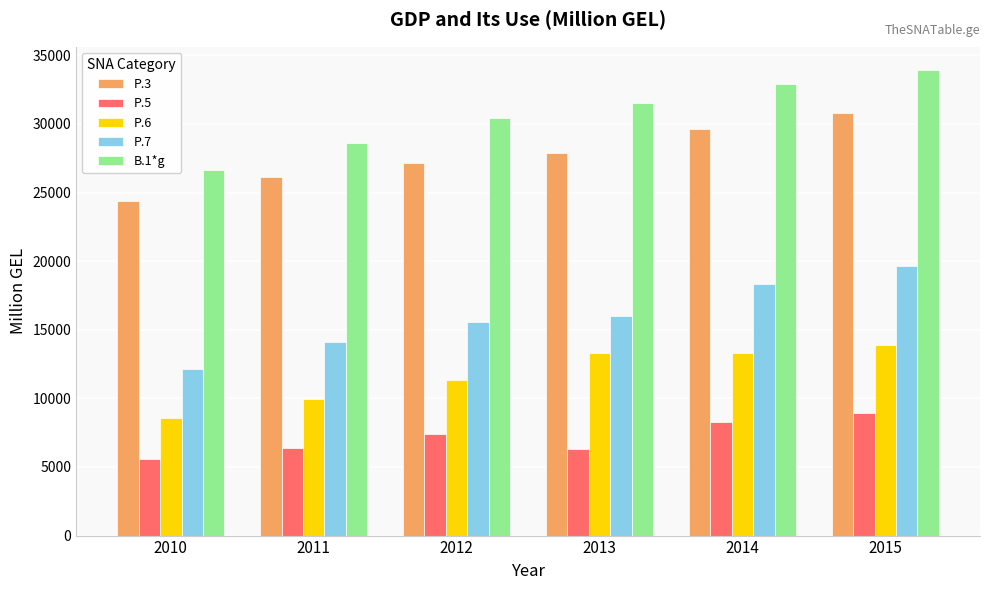

What is the average value of the P.6 series?

11718.0